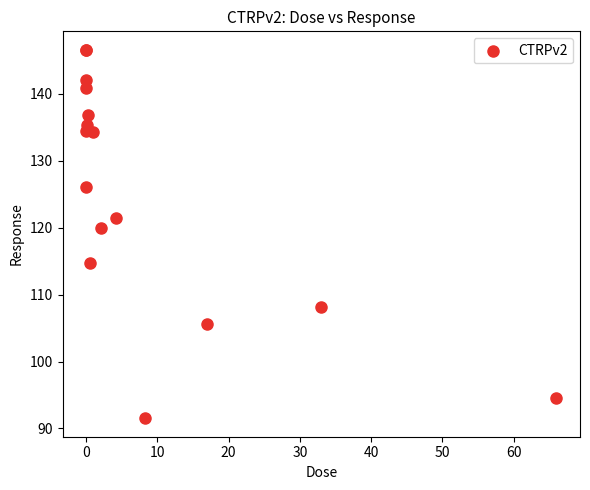

What Y value in the scatter plot is closest to 119?

120.0